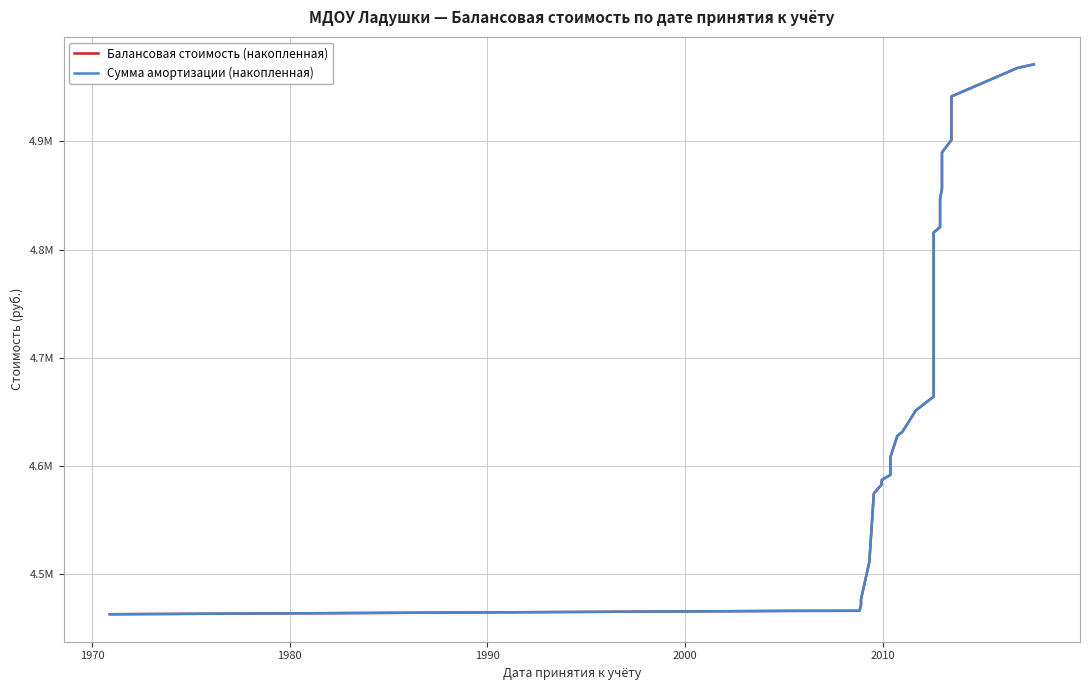

What is the difference between the maximum and minimum values in the Сумма амортизации (накопленная) series?

508210.4